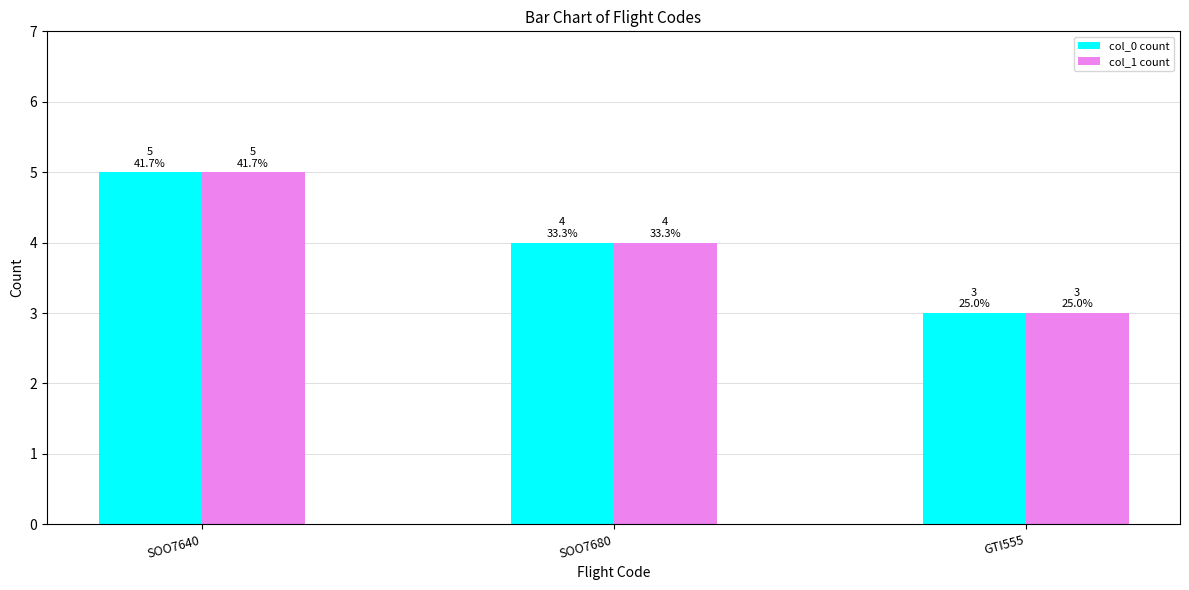

Count the number of categories in the chart.

3